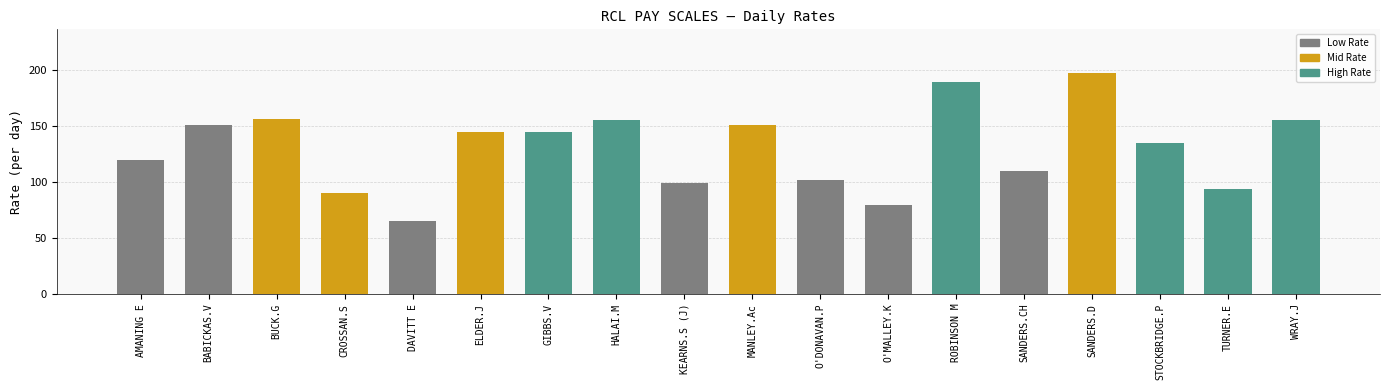

What is the minimum value shown in the chart?

65